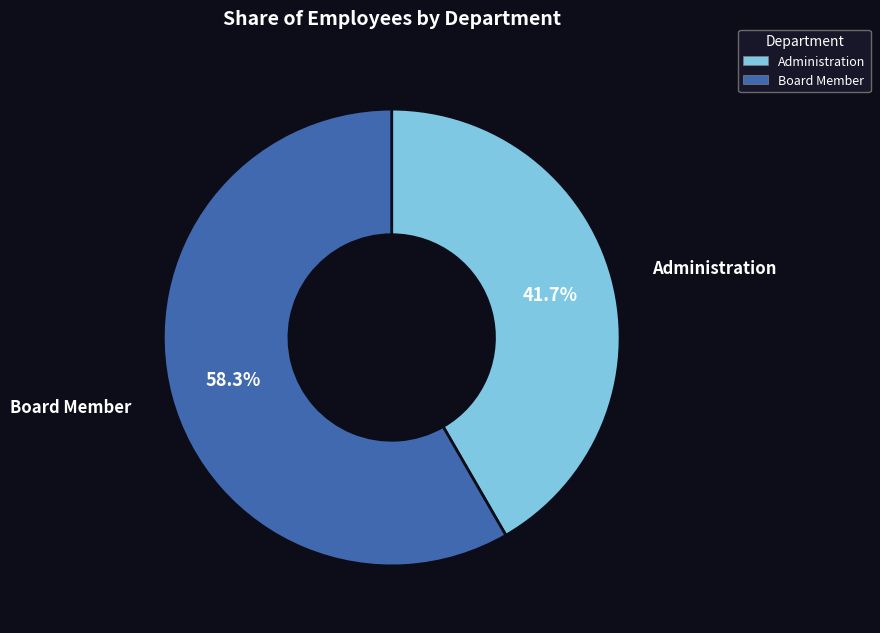

What is the ratio of the value at Board Member to the value at Administration?

1.4